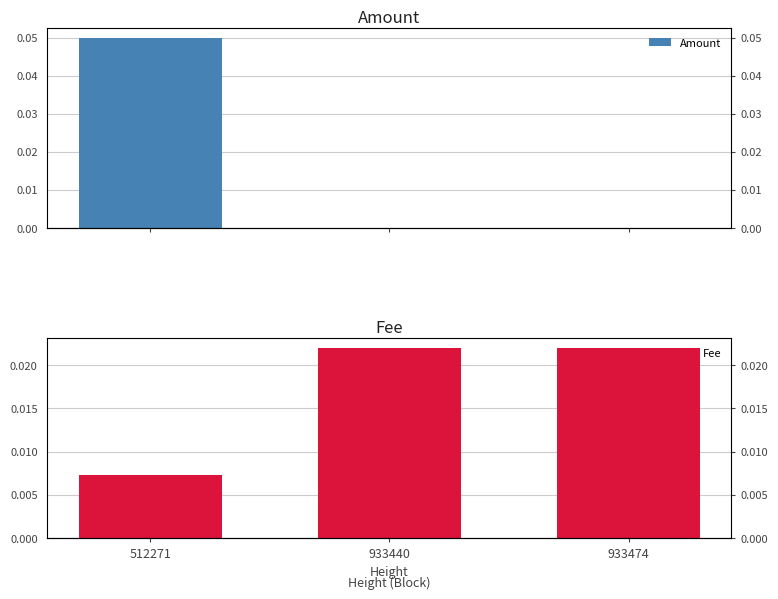

Reading right to left, extract all data points from this chart.

Amount: 933474=0.0	933440=0.0	512271=0.1
Fee: 933474=0.0	933440=0.0	512271=0.0